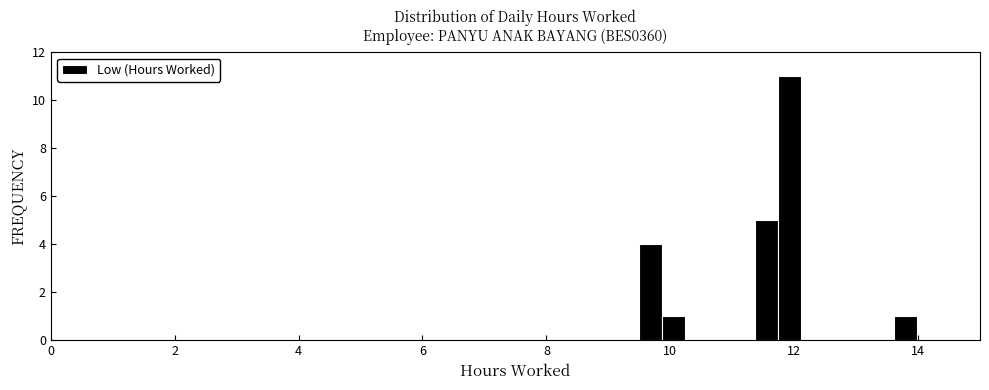

Read against the x-axis, roughly where is the centre of the tallest bar?

12.0